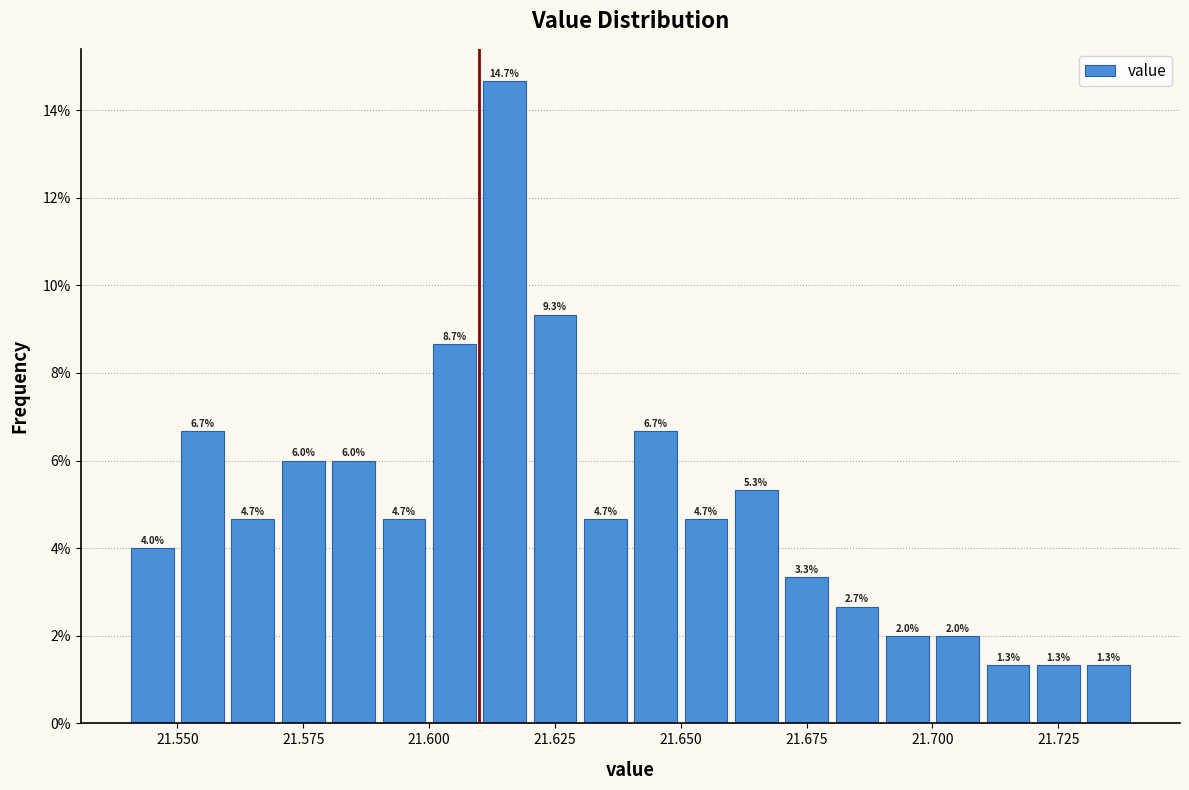

Around what value on the x-axis is the tallest bar? Give the approximate position of its centre, as read against the axis.

21.615